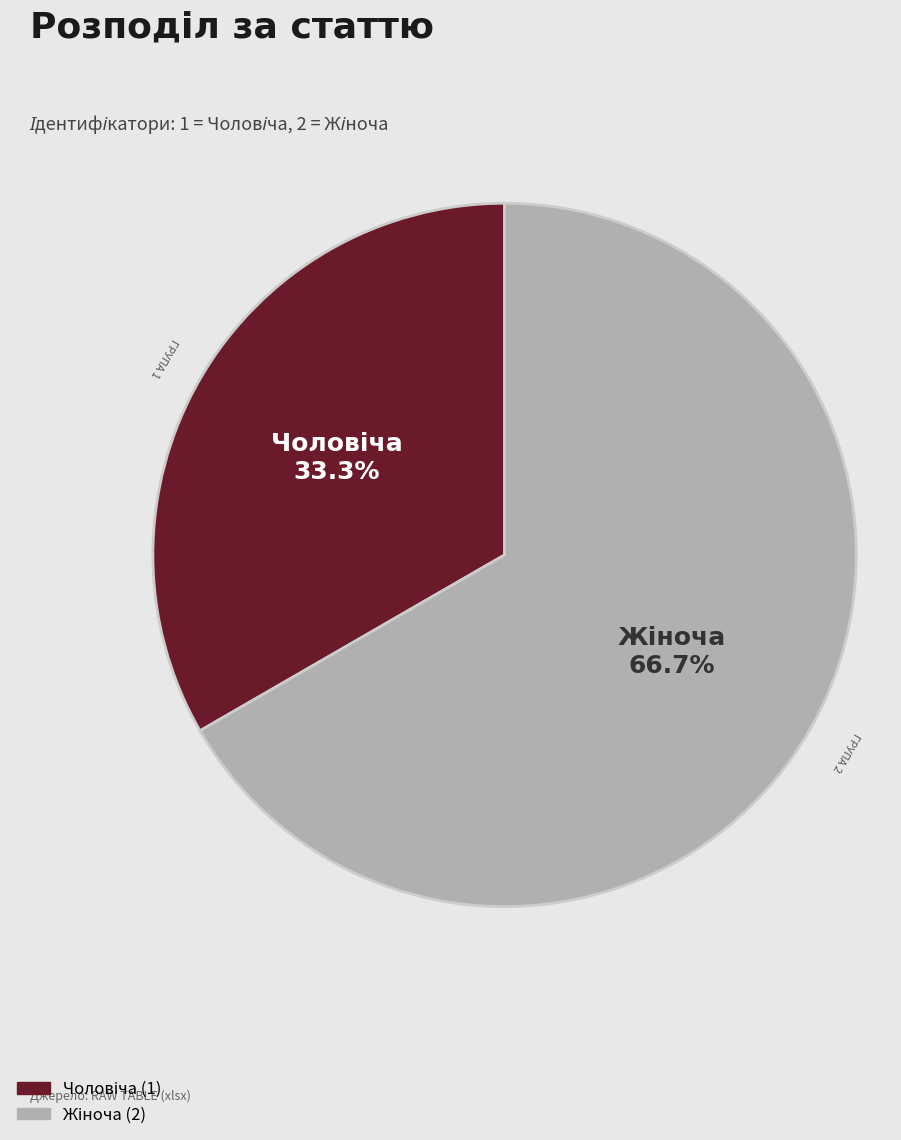

To the nearest percent, what is the combined percentage of Жіноча and Чоловіча?

100%